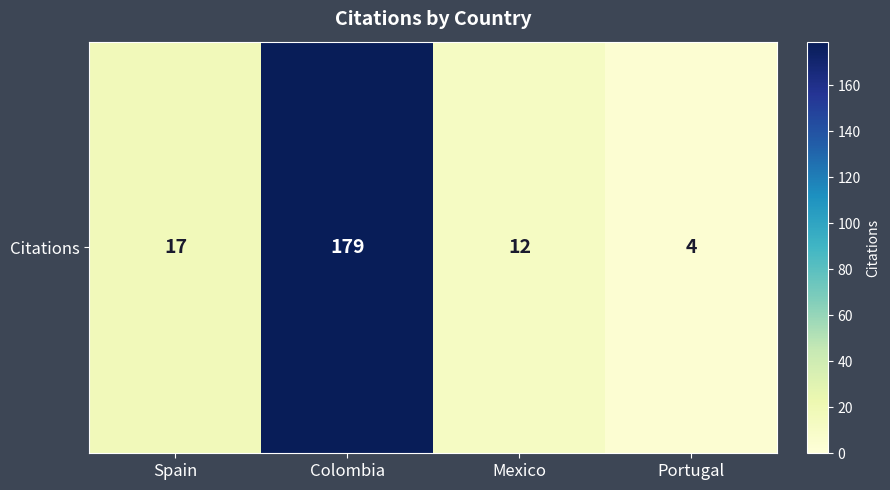

Which has a higher value, Portugal or Mexico?

Mexico